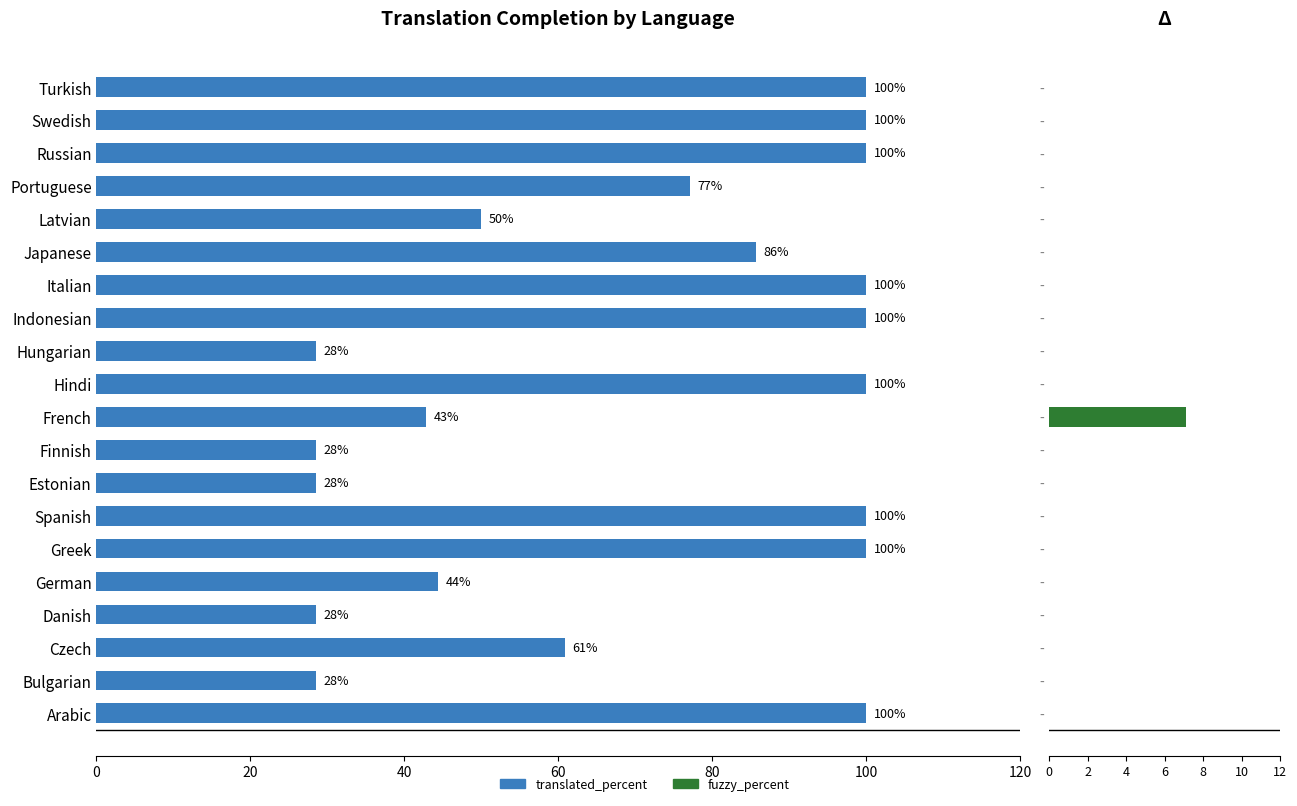

The fuzzy_percent series shows 0.0 at -. True or false?

True